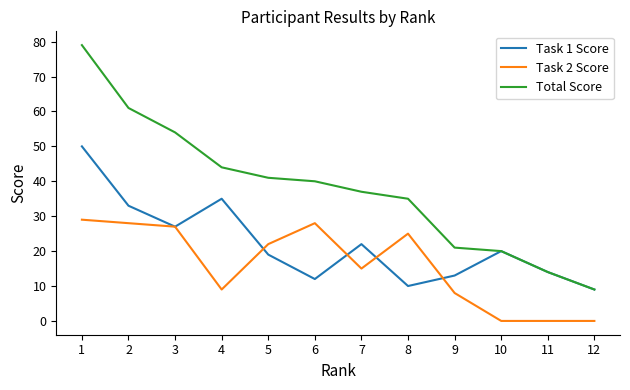

The Total Score series shows 55 at 8. True or false?

False